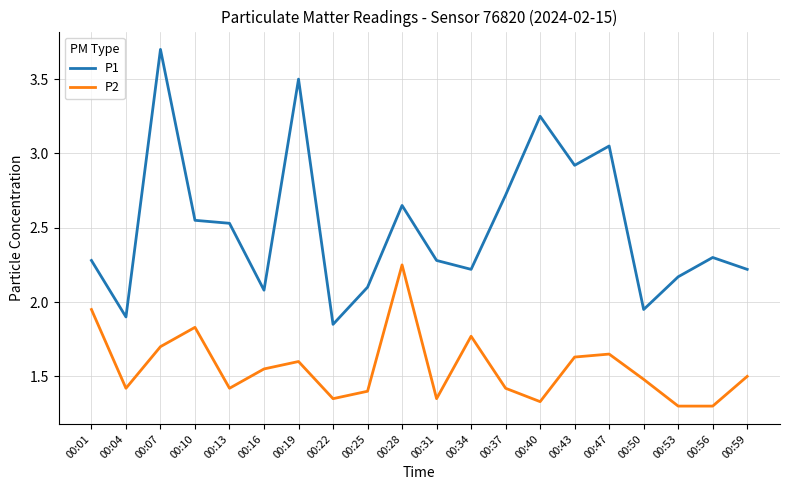

List the series in order of their overall mean, highest first.

P1, P2